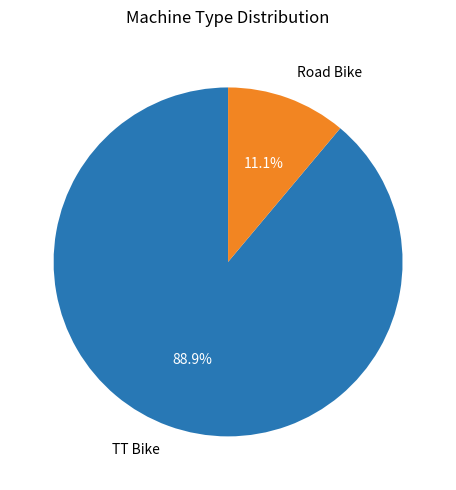

How many segments does this pie chart have?

2